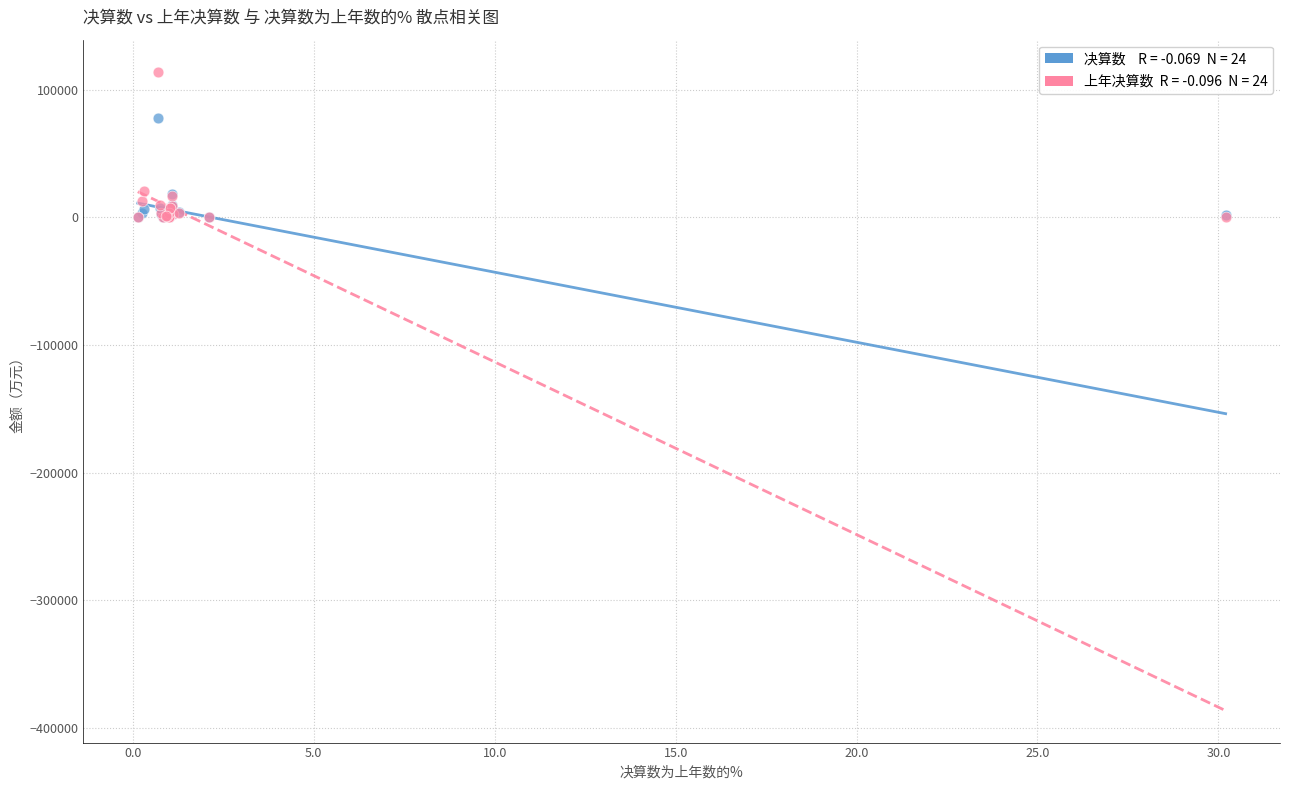

Across all series, what Y value is closest to 57068?

77912